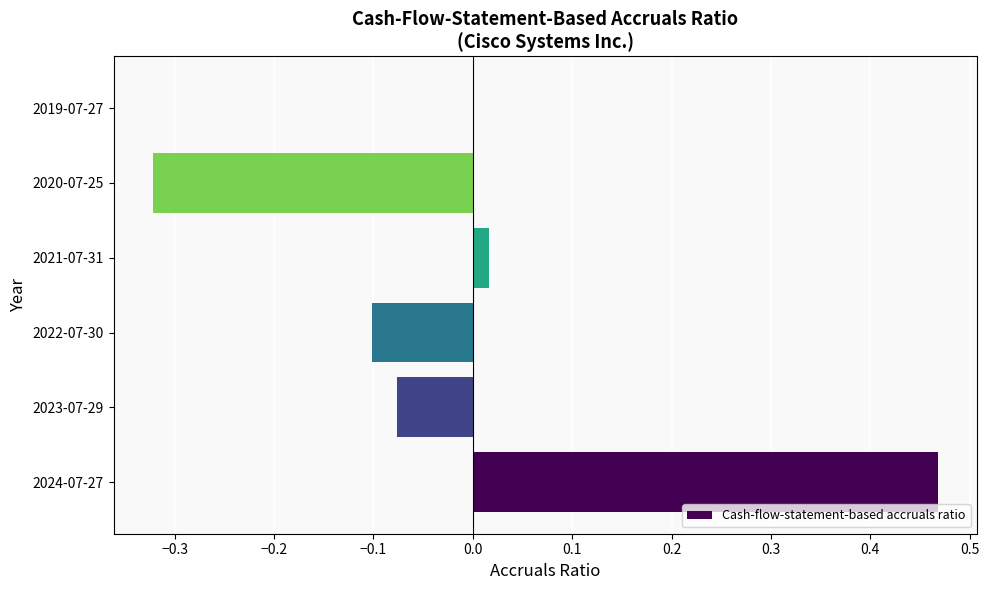

Count the number of categories in the chart.

6